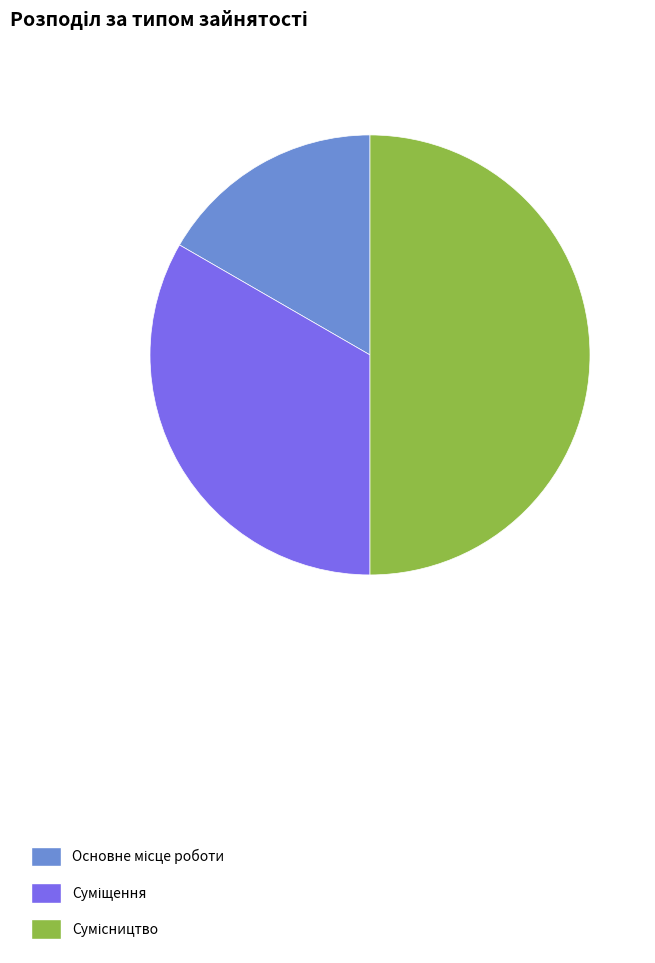

Does any single category account for the majority?

No